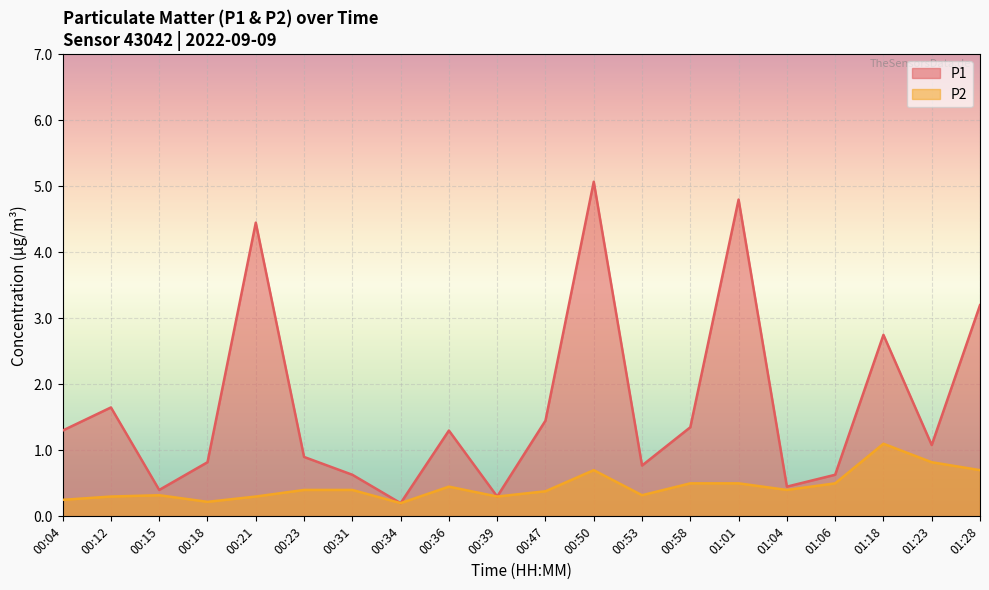

What is the minimum value for P1?

0.2